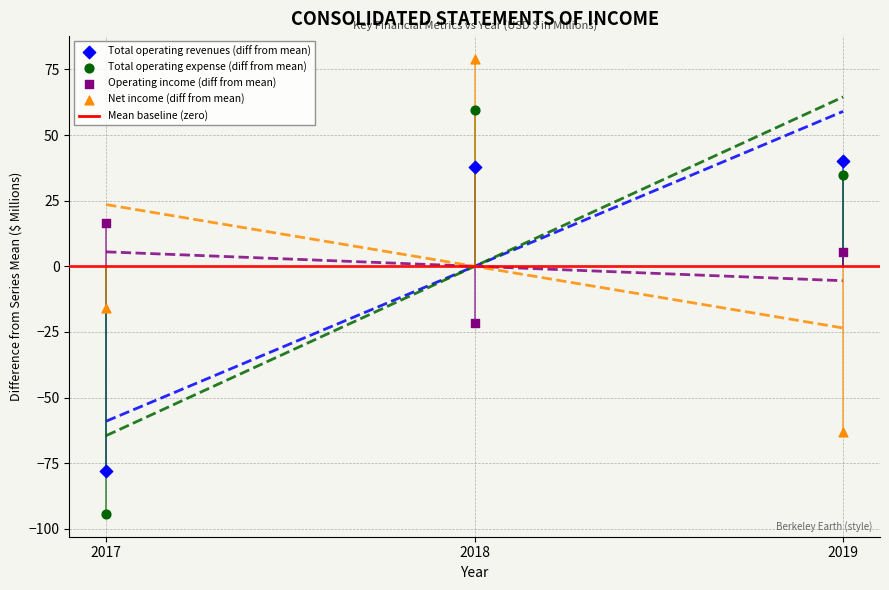

Which series reaches the minimum Y coordinate?

Total operating expense (diff from mean)